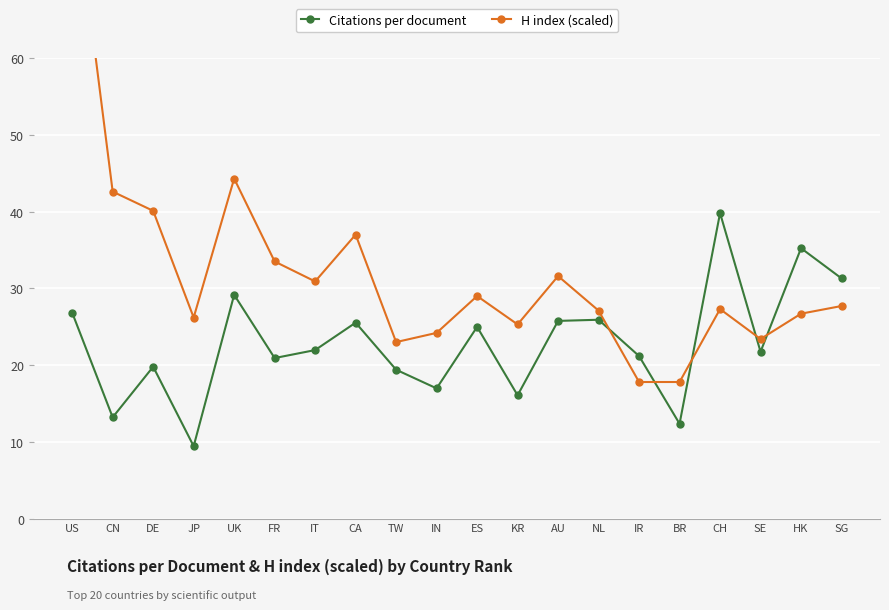

What position from the left is IN?

10